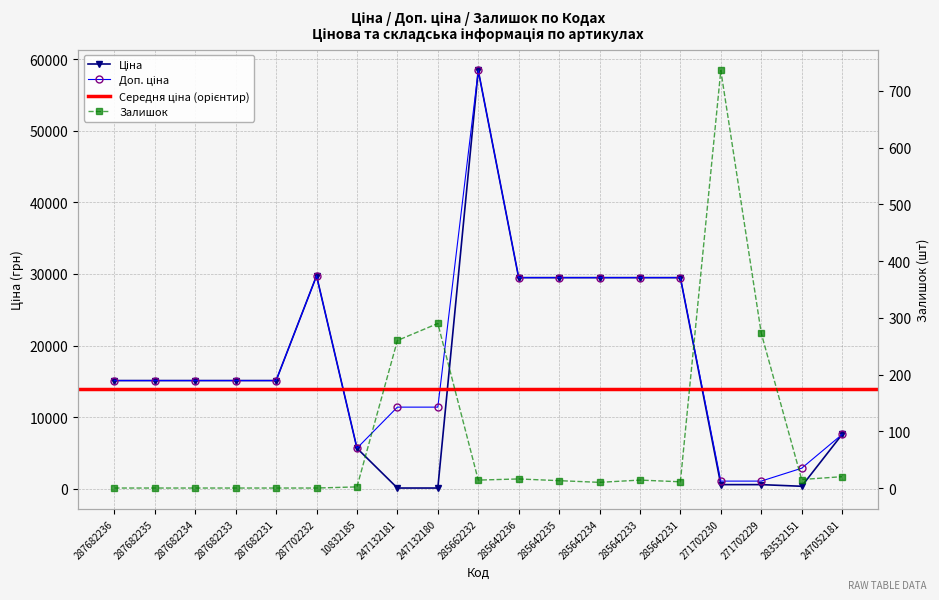

Reading left to right, transcribe all the data shown in this chart.

Ціна: 287682236=15120.0	287682235=15120.0	287682234=15120.0	287682233=15120.0	287682231=15120.0	287702232=29747.2	10832185=5673.8	247132181=114.1	247132180=114.1	285662232=58426.5	285642236=29491.5	285642235=29491.5	285642234=29491.5	285642233=29491.5	285642231=29491.5	271702230=589.9	271702229=589.9	283532151=359.9	247052181=7596.5
Доп. ціна: 287682236=15120.0	287682235=15120.0	287682234=15120.0	287682233=15120.0	287682231=15120.0	287702232=29747.2	10832185=5673.8	247132181=11410.0	247132180=11410.0	285662232=58426.5	285642236=29491.5	285642235=29491.5	285642234=29491.5	285642233=29491.5	285642231=29491.5	271702230=1081.7	271702229=1081.7	283532151=2878.8	247052181=7596.5
Залишок: 287682236=0.0	287682235=0.0	287682234=0.0	287682233=0.0	287682231=0.0	287702232=0.0	10832185=2.0	247132181=260.0	247132180=290.0	285662232=14.0	285642236=16.0	285642235=13.0	285642234=10.0	285642233=14.0	285642231=11.0	271702230=736.0	271702229=273.0	283532151=15.0	247052181=20.0